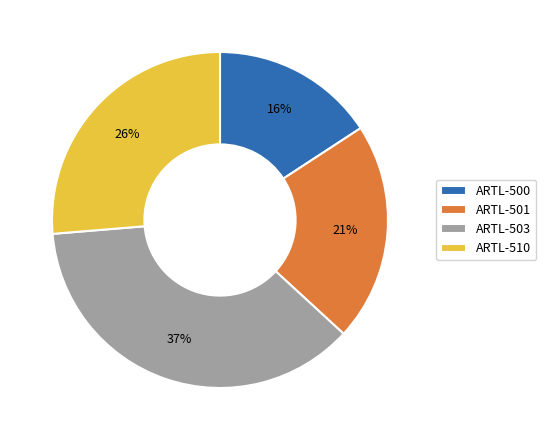

To the nearest percent, what is the difference between the ARTL-500 and ARTL-501 slice percentages?

5%